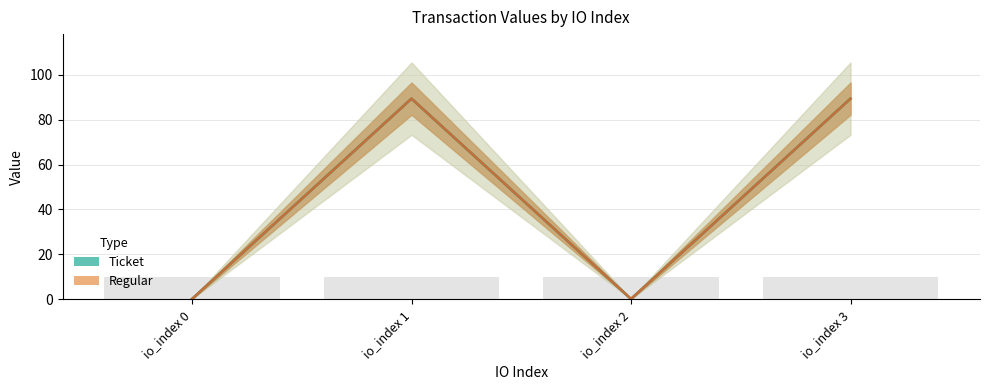

What is the difference between the Ticket values at io_index 0 and io_index 3?

89.2